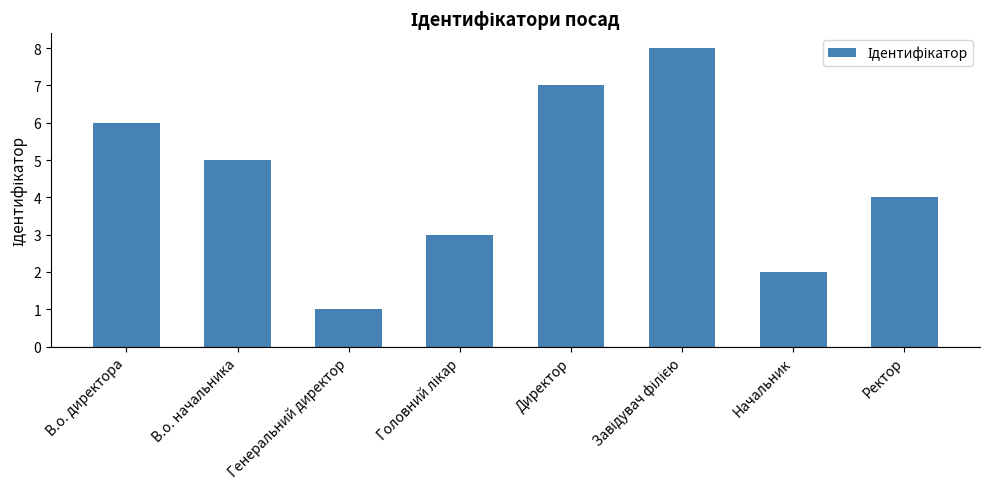

Where does the data first go above 5?

В.о. директора